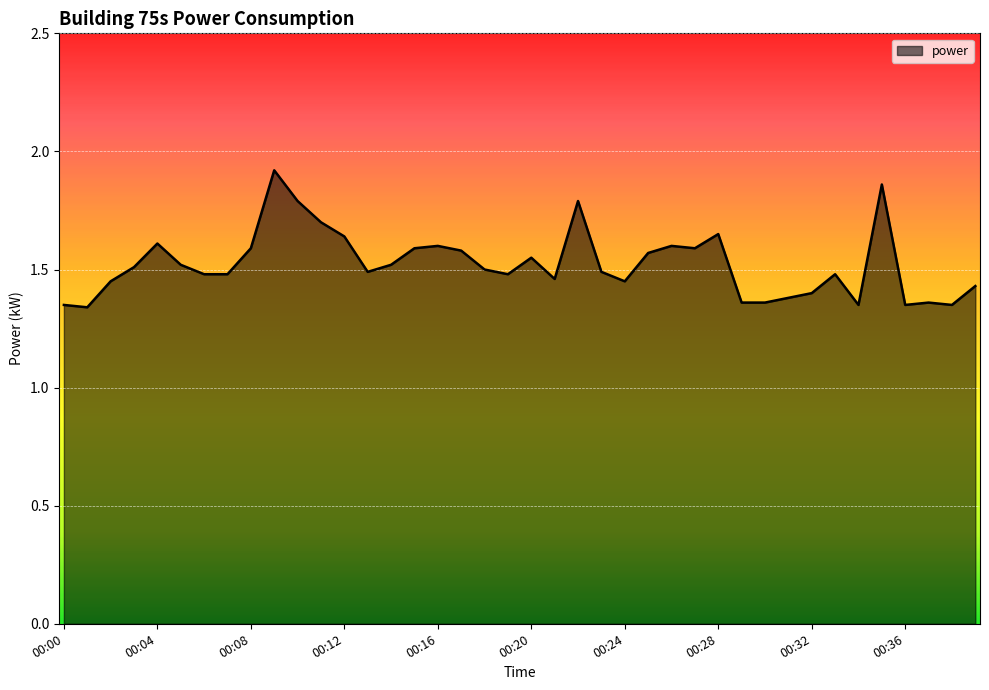

What is the difference between the maximum and minimum values?

0.6